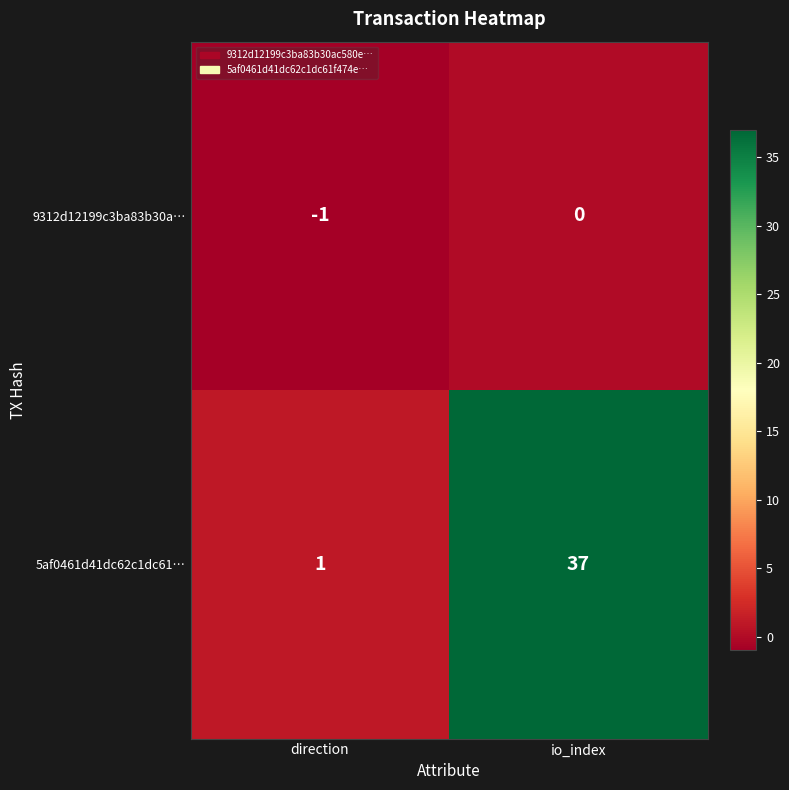

How many categories are shown in the chart?

2